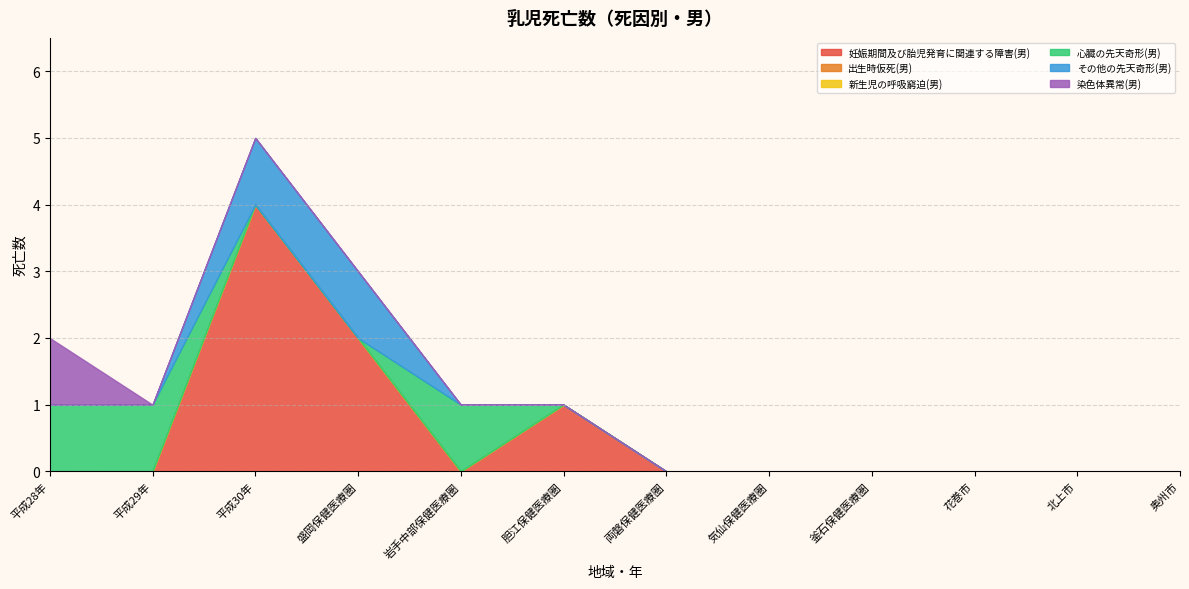

At which category is the sum across all series the highest?

平成30年